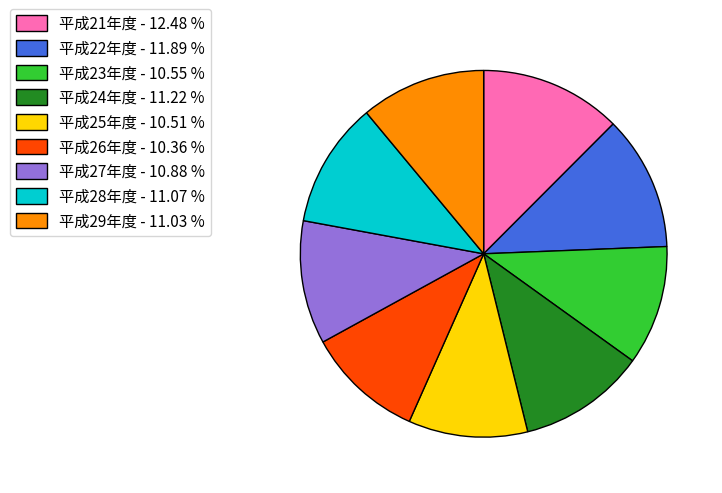

Does 平成25年度 account for over 50% of the chart?

No